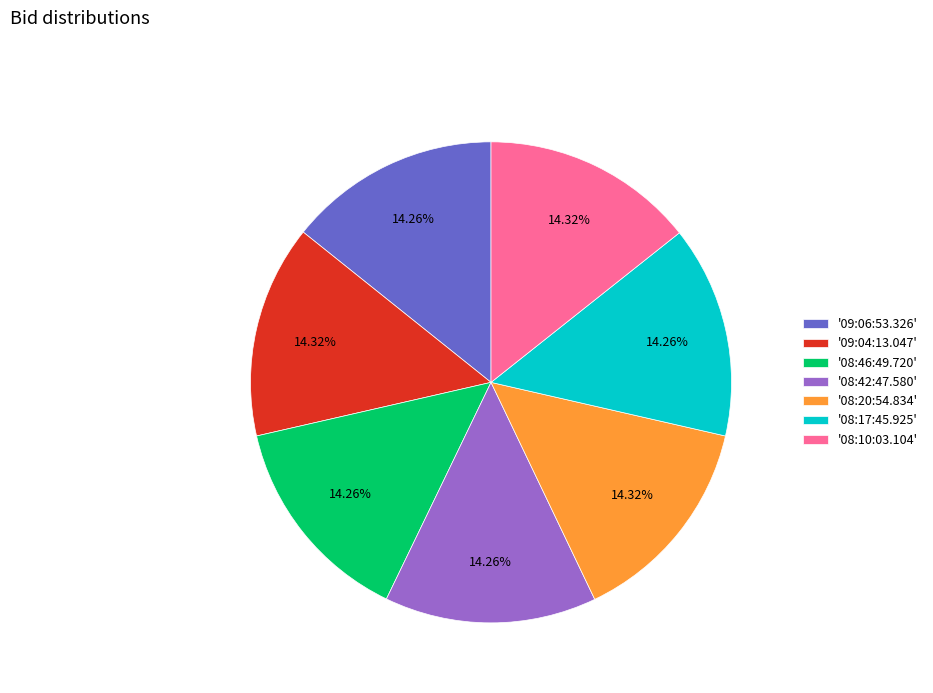

Is the sum of '08:20:54.834' and '09:06:53.326' greater than half?

No